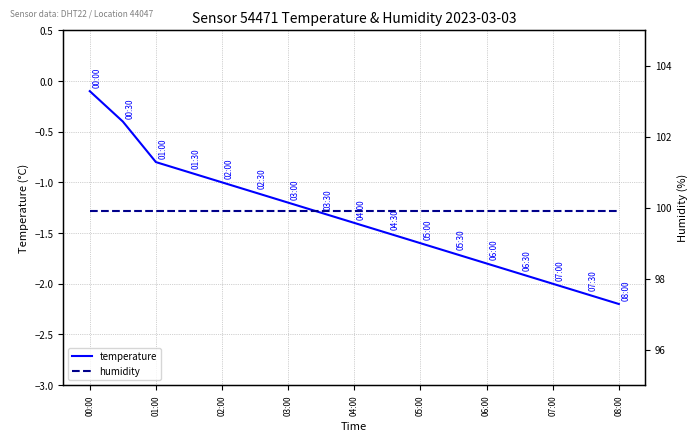

At which label does humidity reach its minimum?

00:00